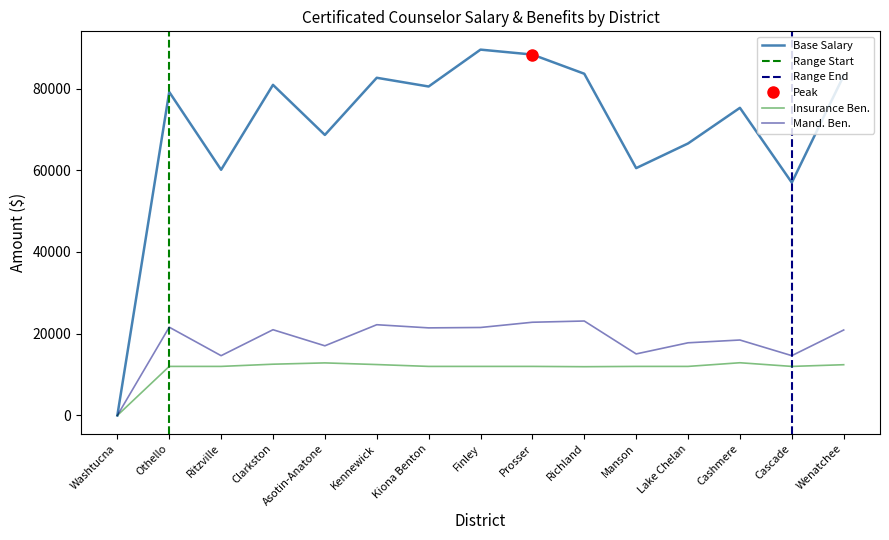

Reading left to right, list all the values displayed in this chart.

Base Salary: 0	79163	60123	80904	68649	82636	80502	89527	88319	83624	60526	66562	75282	56983	83161
Total Salary: 0	21599	14626	20978	17043	22201	21429	21526	22807	23109	15054	17778	18459	14632	20909
Insurance Ben.: 0	12000	12000	12540	12858	12453	12000	12000	12000	11928	12000	12000	12895	12000	12413